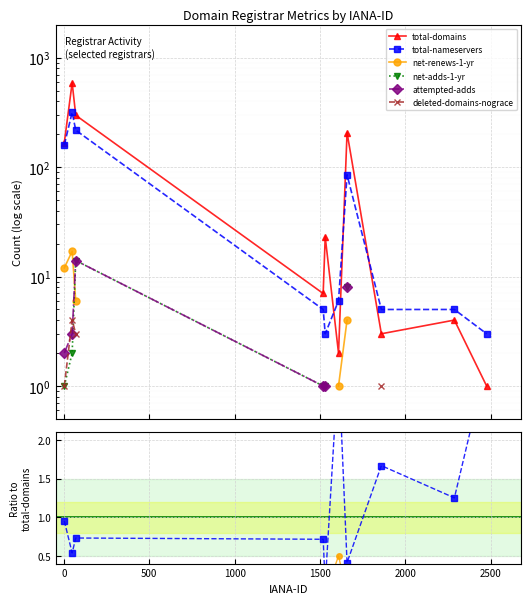

Is the value of total-domains at 1500 greater than the value of net-adds-1-yr at 500?

Yes